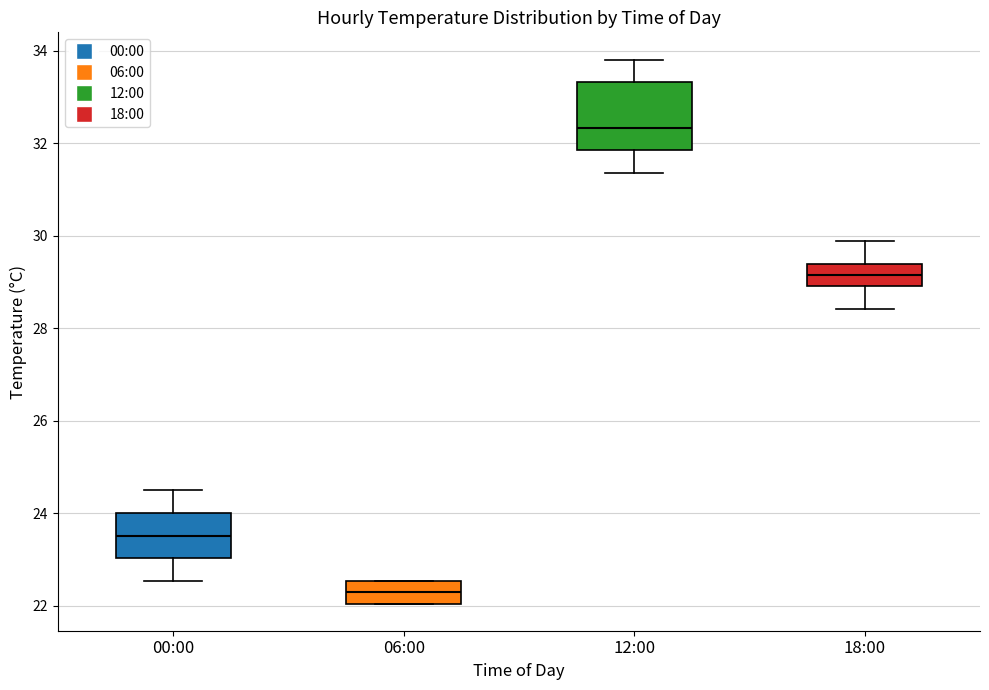

Reading left to right, read every box against the y-axis: the position of its median line, the range the box covers, and the ends of its whiskers. The values are not printed on the chart, so give them approximately, as read against the axis.

00:00: median 23.6, box 23.0 to 24.0, whiskers 22.6 to 24.6
06:00: median 22.2, box 22.0 to 22.6, whiskers 22.0 to 22.6
12:00: median 32.4, box 31.8 to 33.4, whiskers 31.4 to 33.8
18:00: median 29.2, box 29.0 to 29.4, whiskers 28.4 to 29.8